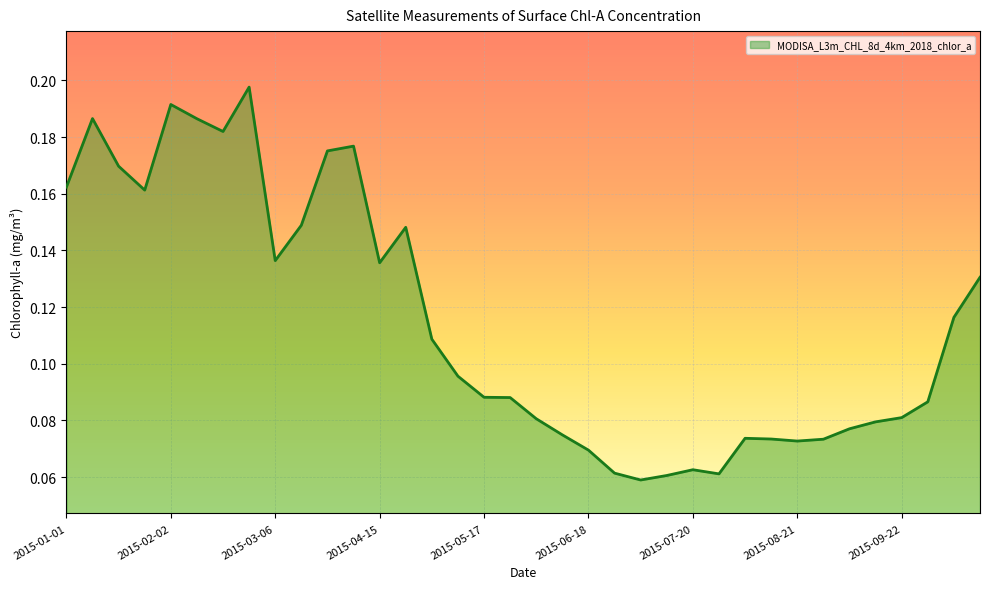

Does the chart have visible grid lines?

Yes